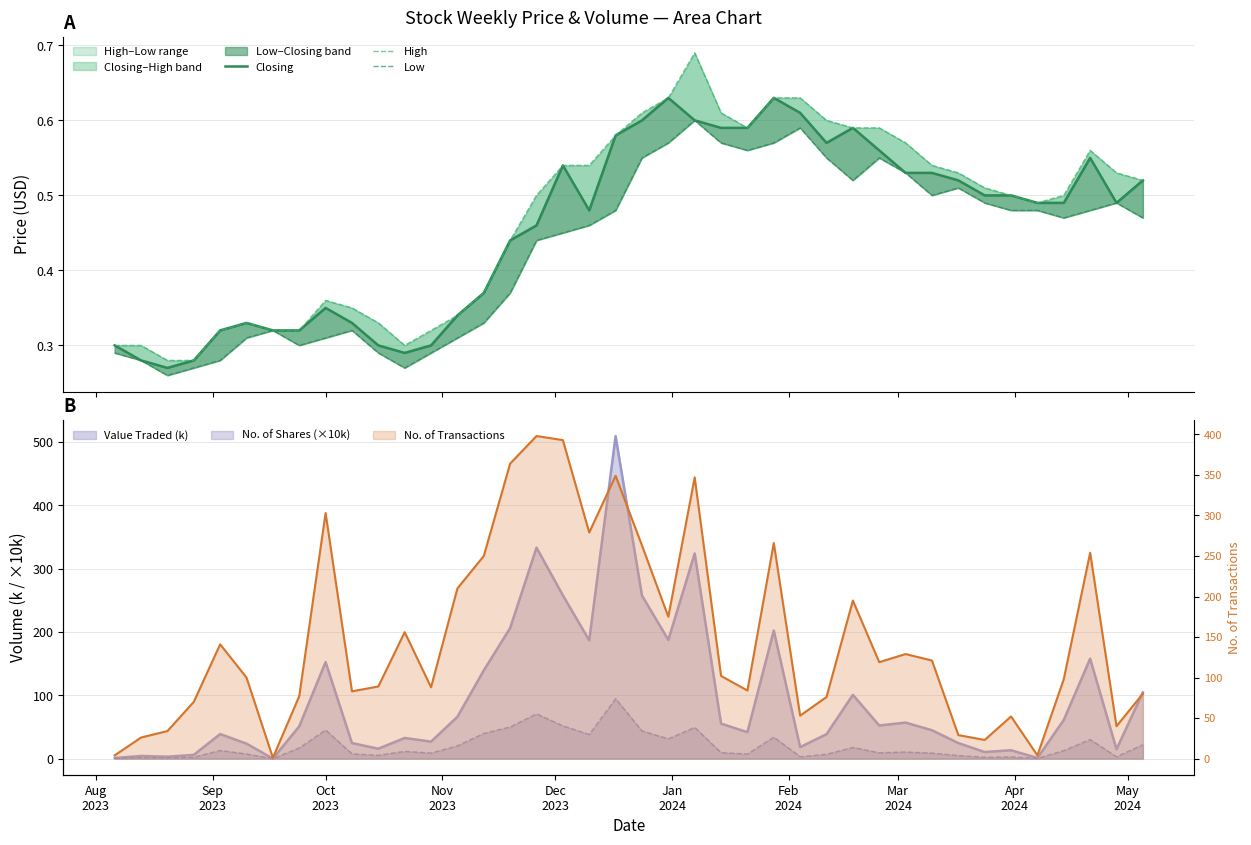

True or false: Closing has more than 2 interior local peaks.

True